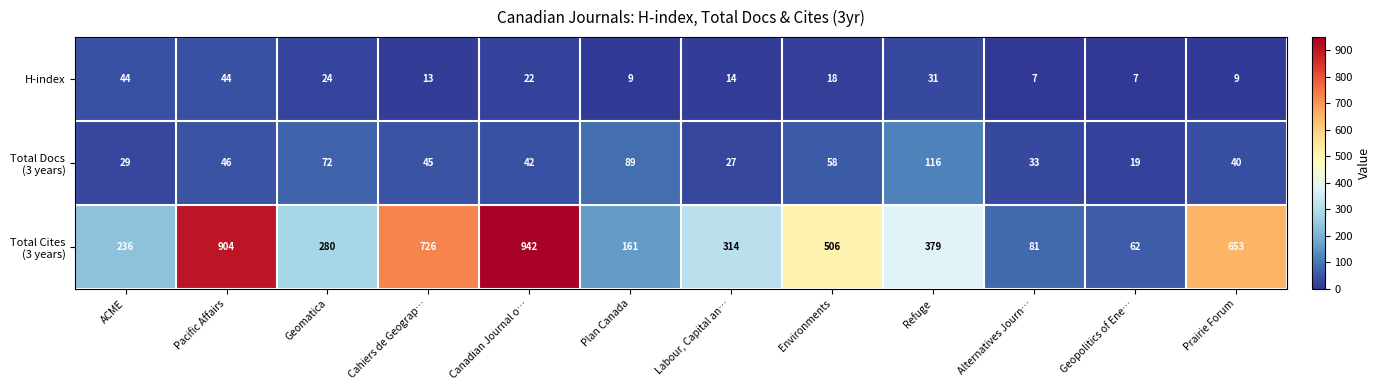

What is the difference between the highest and lowest values at Cahiers de Geograp…?

713